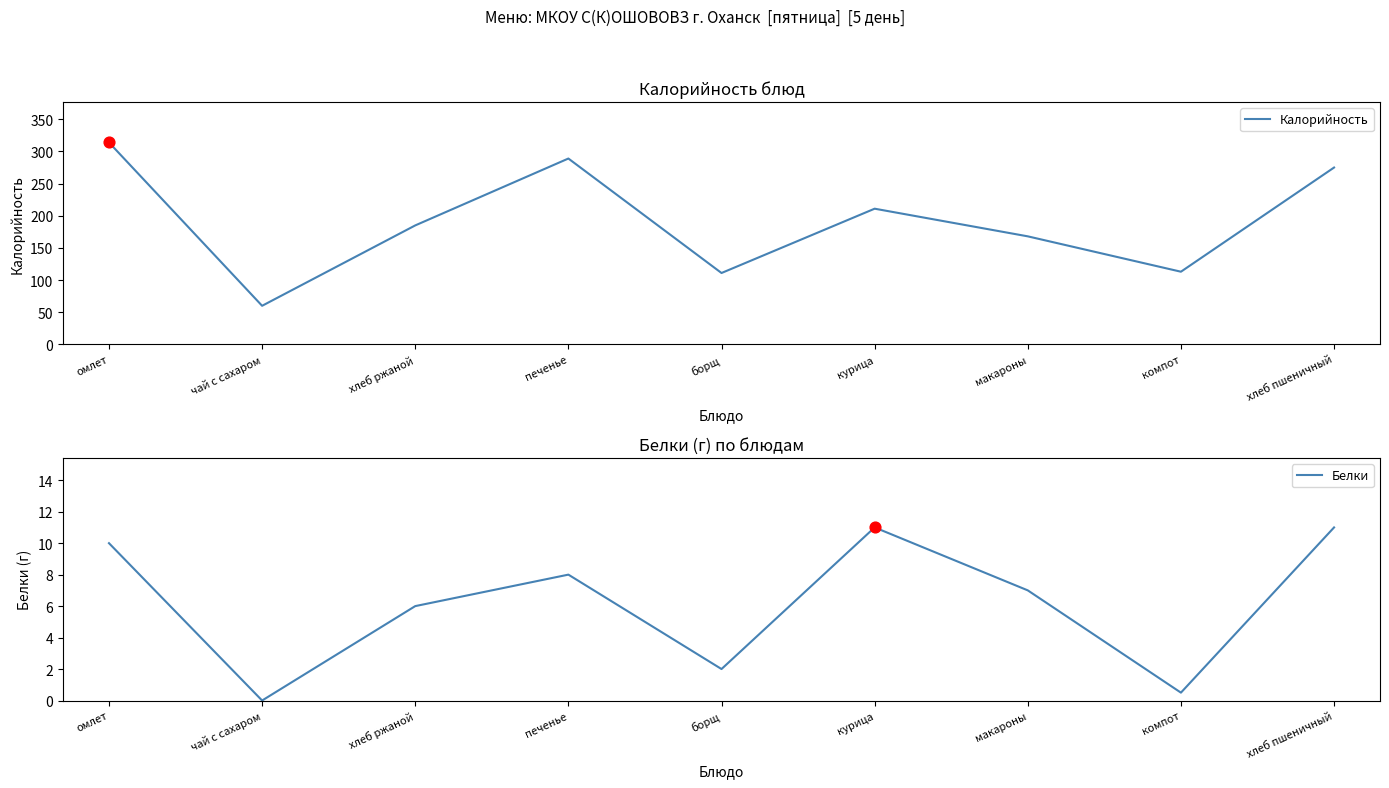

Which series has the largest total across all categories?

Калорийность